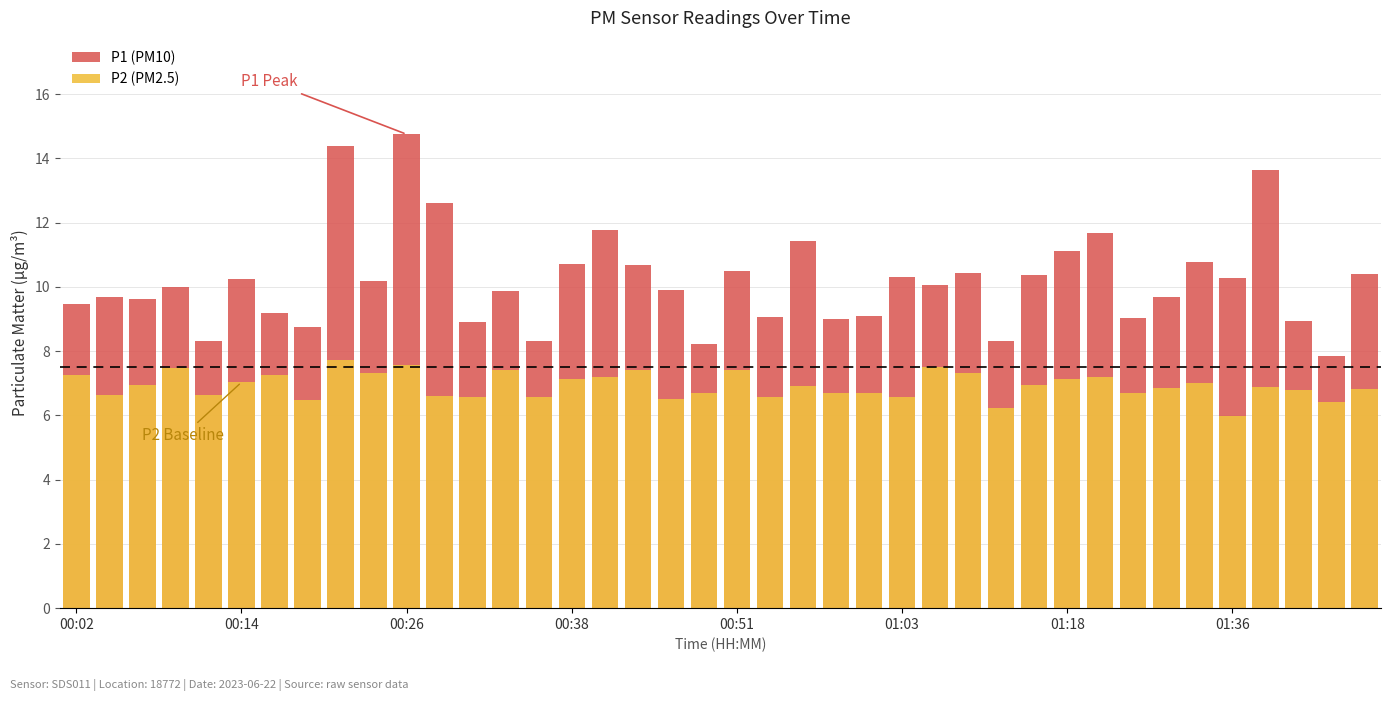

How many series are shown in this chart?

2